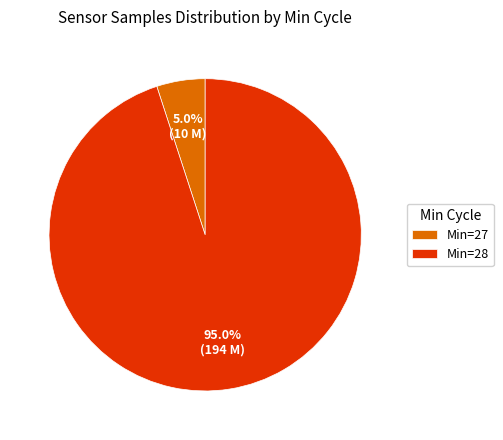

Which category has the biggest portion of the pie?

Min=28